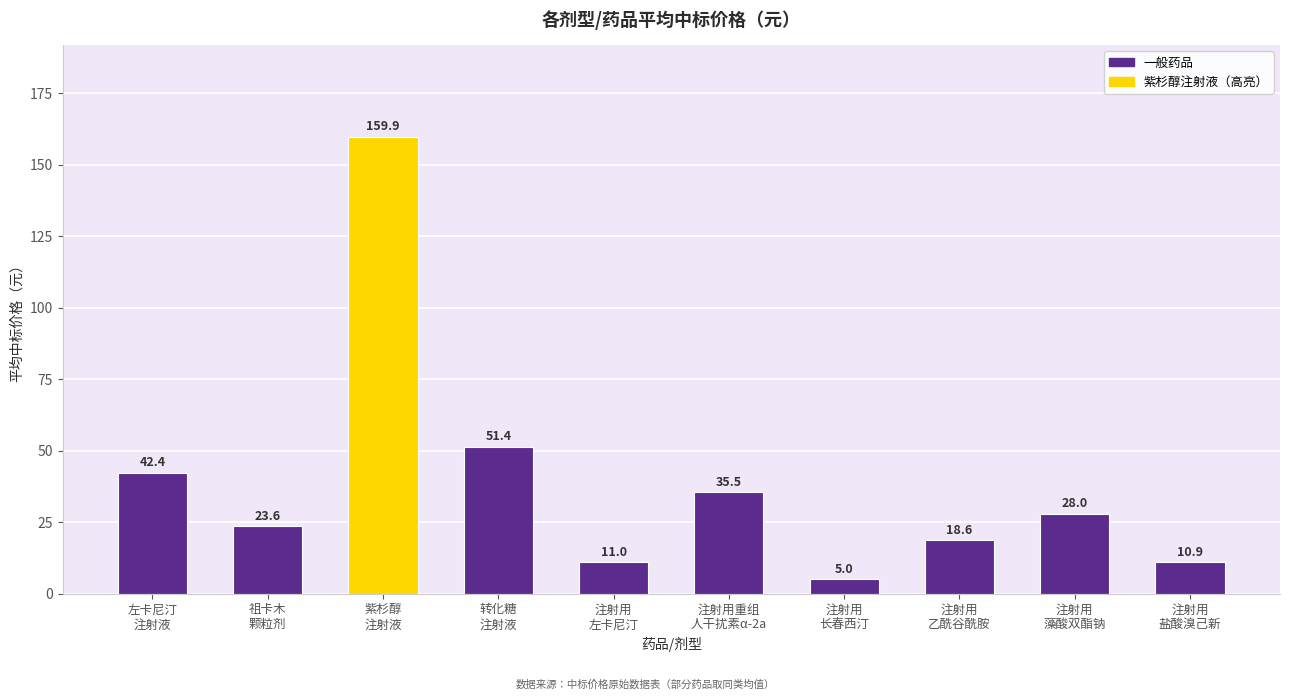

The value at 注射用
藻酸双酯钠 is 7.6. True or false?

False